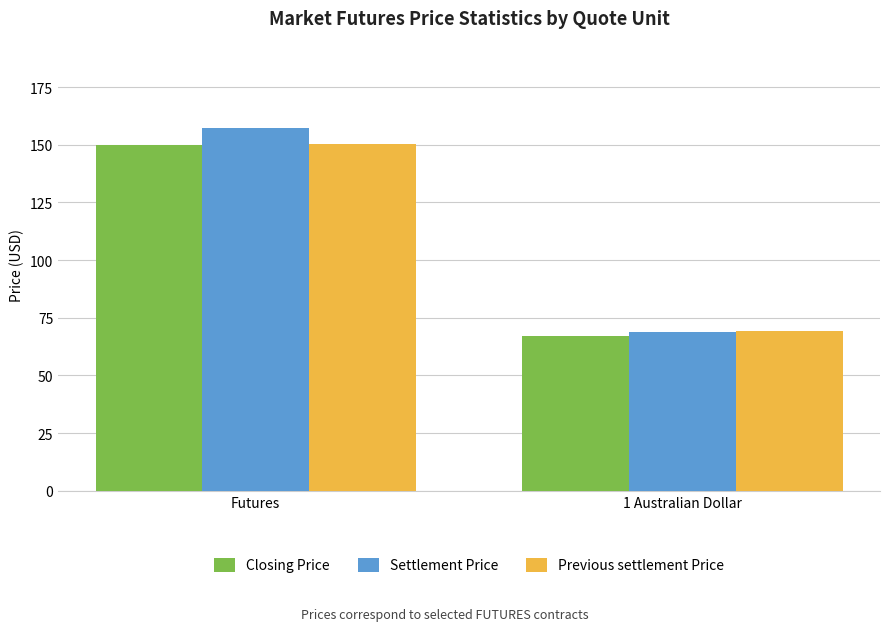

Does the chart contain any negative values?

No